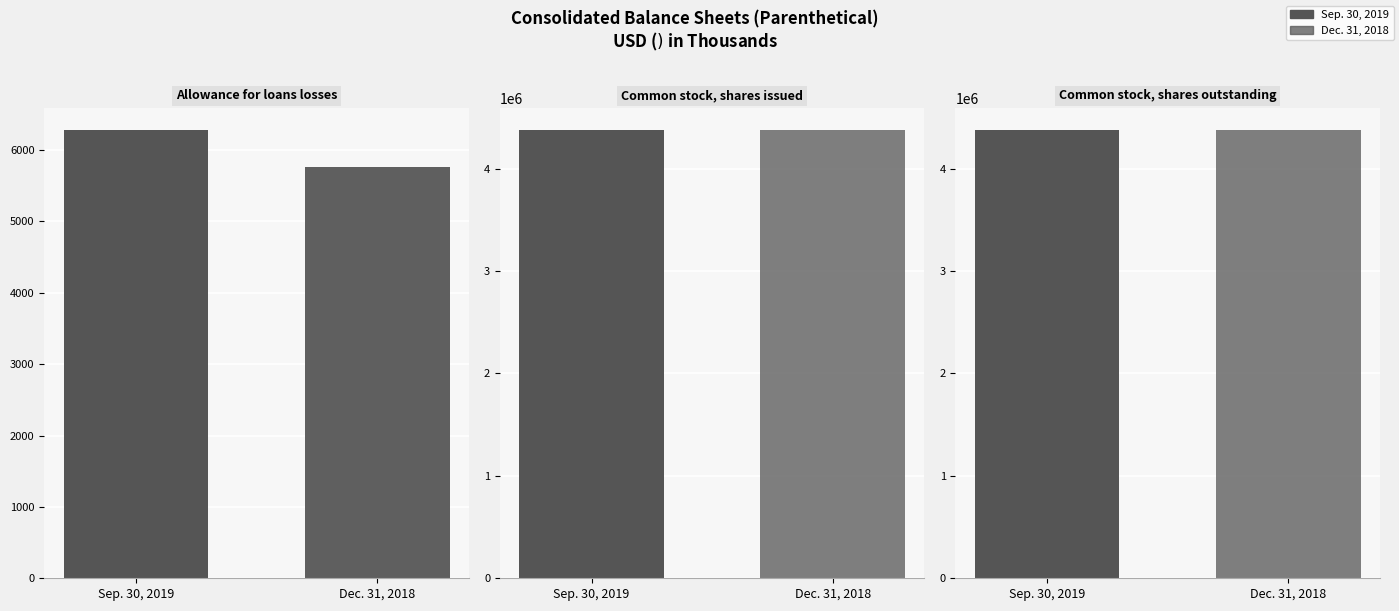

The value of Dec. 31, 2018 at Common stock, shares outstanding is 4372116. True or false?

True